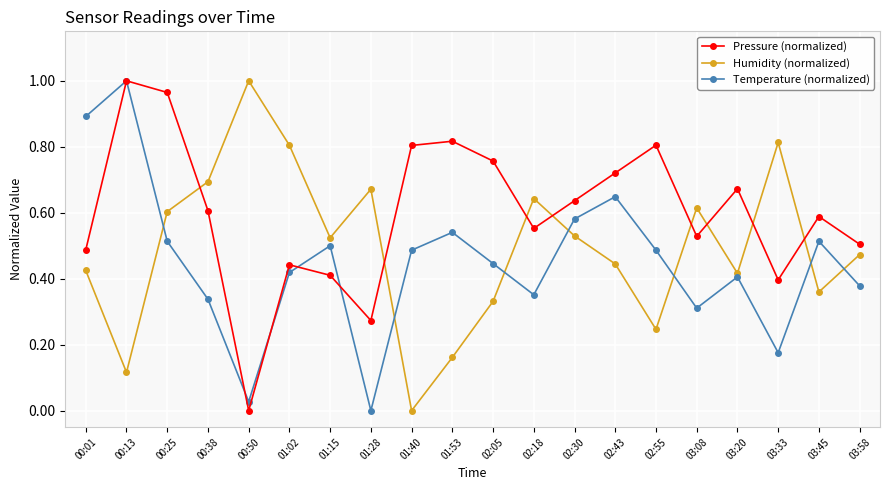

At 02:30, list the series in order from smallest to largest.

Humidity (normalized), Temperature (normalized), Pressure (normalized)